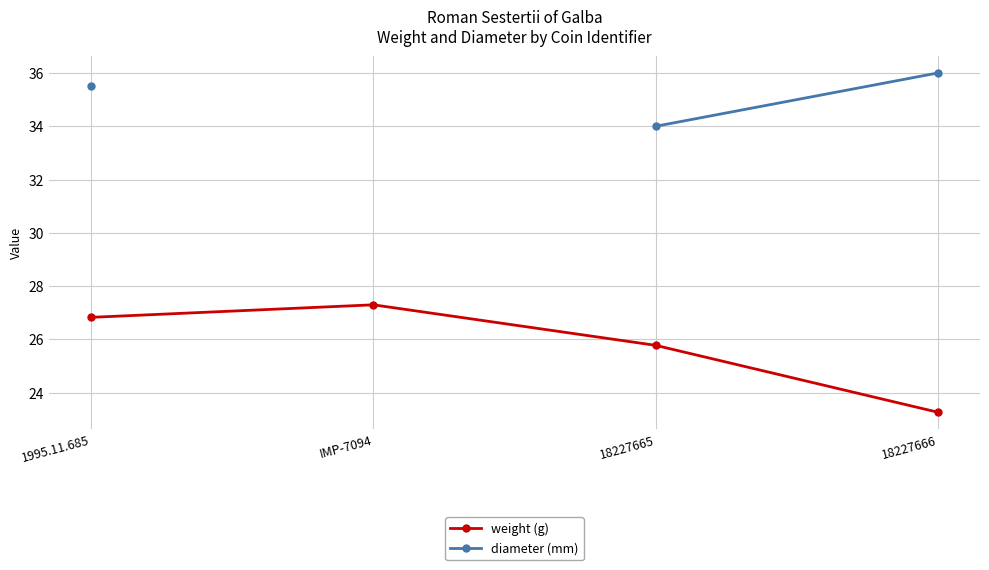

What is the label of the 4th point from the left?

18227666